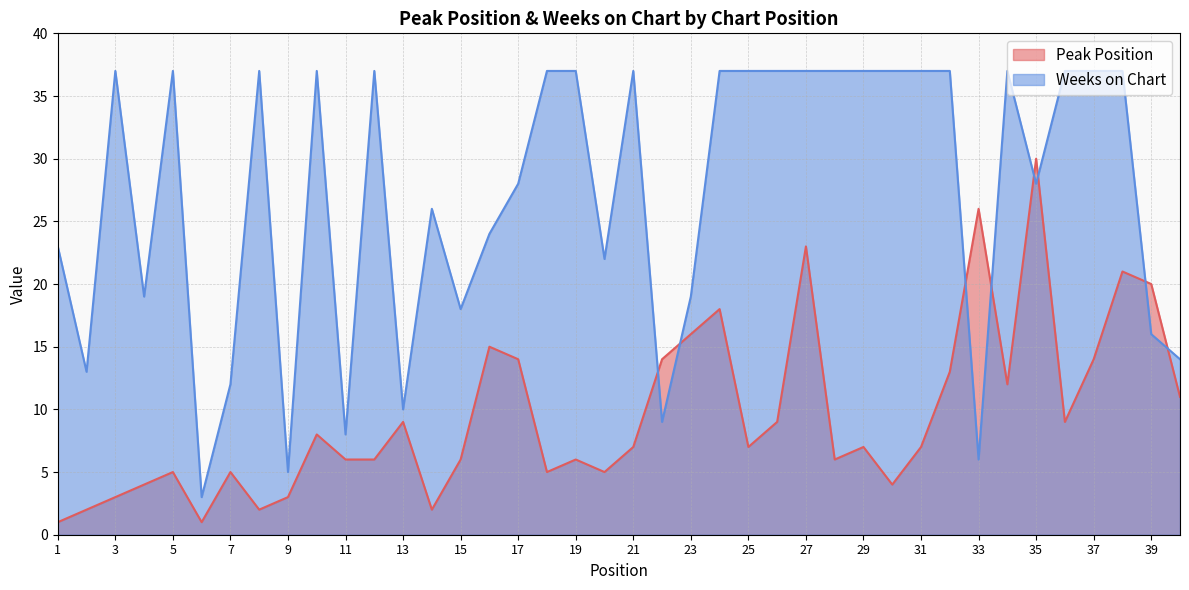

Reading left to right, what are all the values shown in this chart?

Peak Position: 1	2	3	4	5	1	5	2	3	8	6	6	9	2	6	15	14	5	6	5	7	14	16	18	7	9	23	6	7	4	7	13	26	12	30	9	14	21	20	11
Weeks on Chart: 23	13	37	19	37	3	12	37	5	37	8	37	10	26	18	24	28	37	37	22	37	9	19	37	37	37	37	37	37	37	37	37	6	37	28	37	37	37	16	14